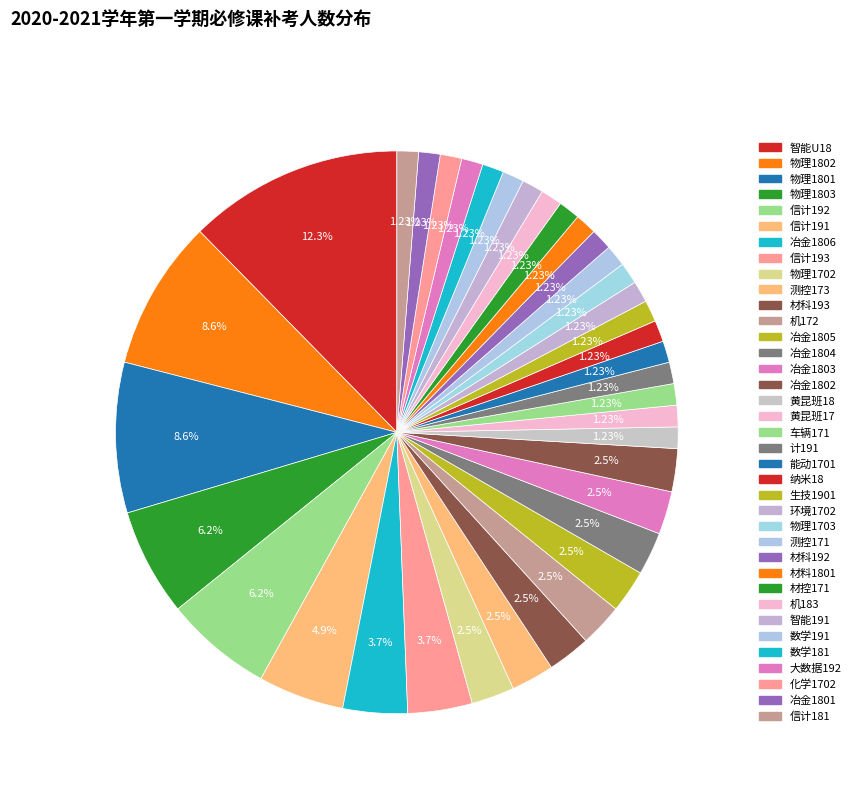

True or false: 物理1803 accounts for 14% of the total.

False